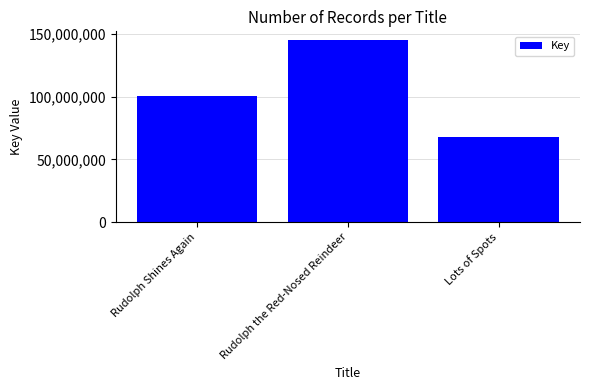

What is the difference between the maximum and minimum values?

76574208